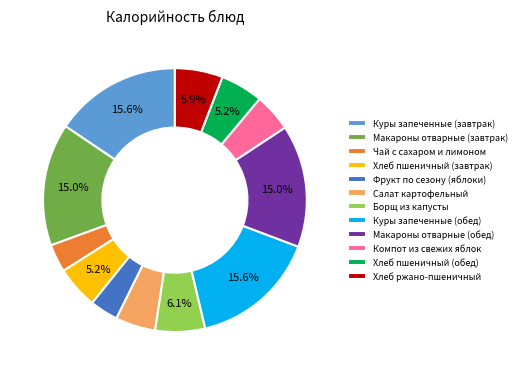

Is the sum of Чай с сахаром и лимоном and Хлеб пшеничный (завтрак) greater than half?

No